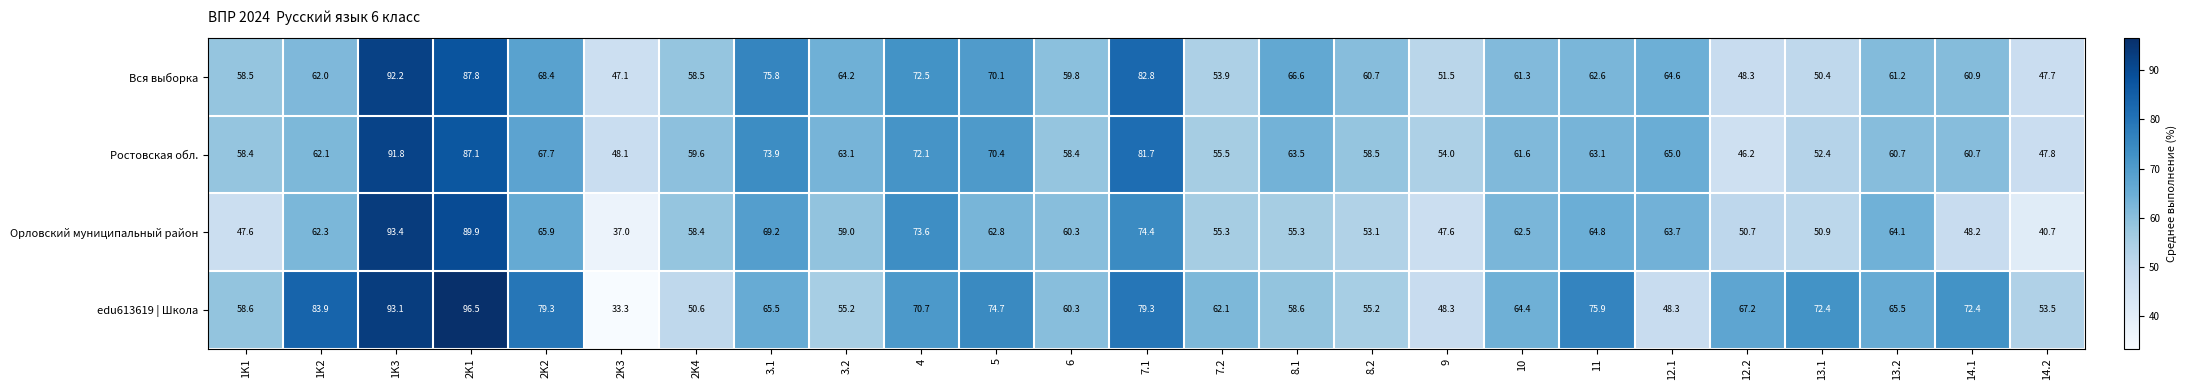

Which series has the largest total across all categories?

edu613619 | Школа